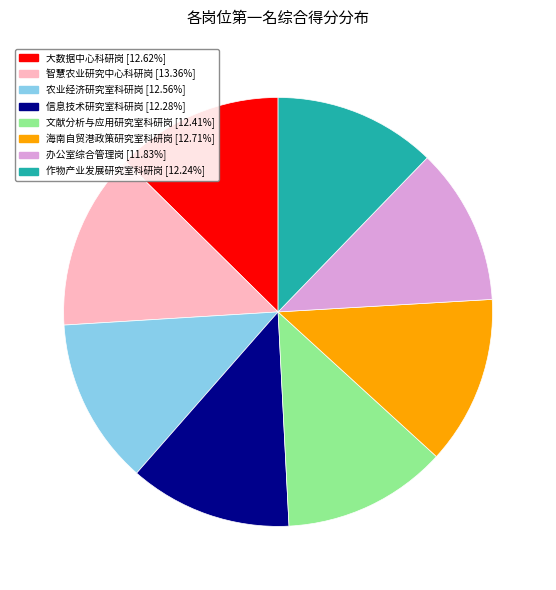

How many slices are in this pie chart?

8